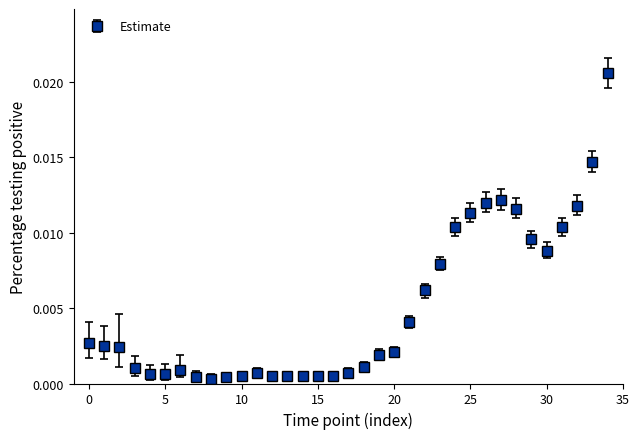

True or false: the data has more than 1 interior local peaks.

True